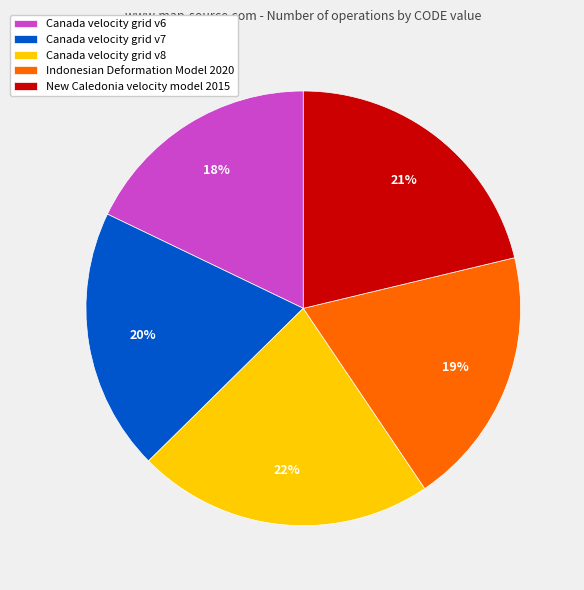

What is the largest slice in the pie chart?

Canada velocity grid v8